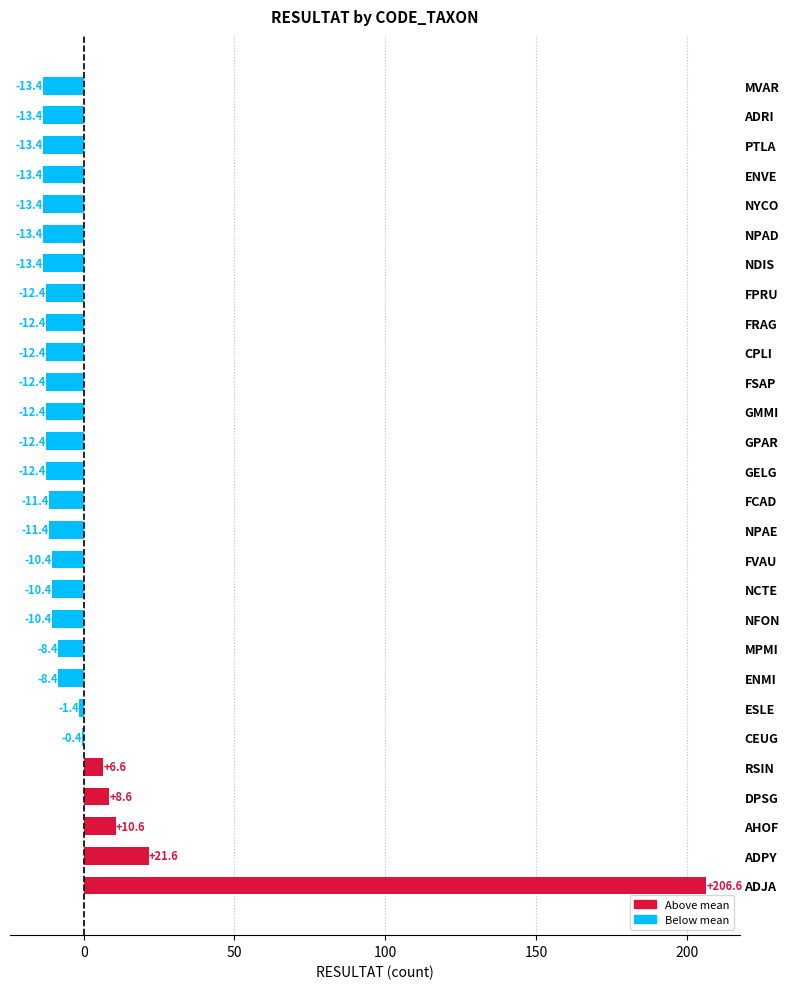

What is the change in value from ADPY to CEUG?

-22.0